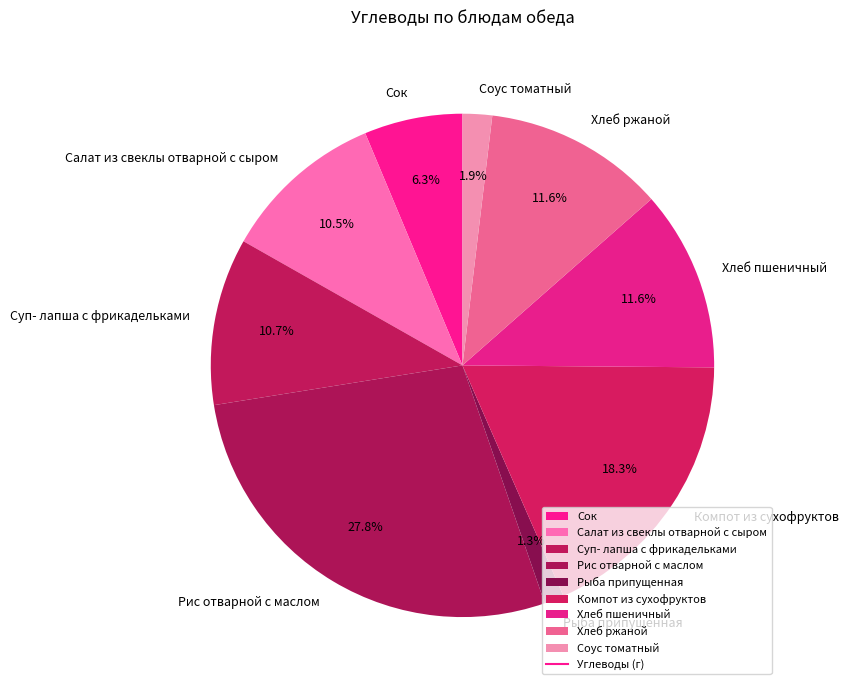

To the nearest percent, what is the difference between the Салат из свеклы отварной с сыром and Хлеб ржаной slice percentages?

1%